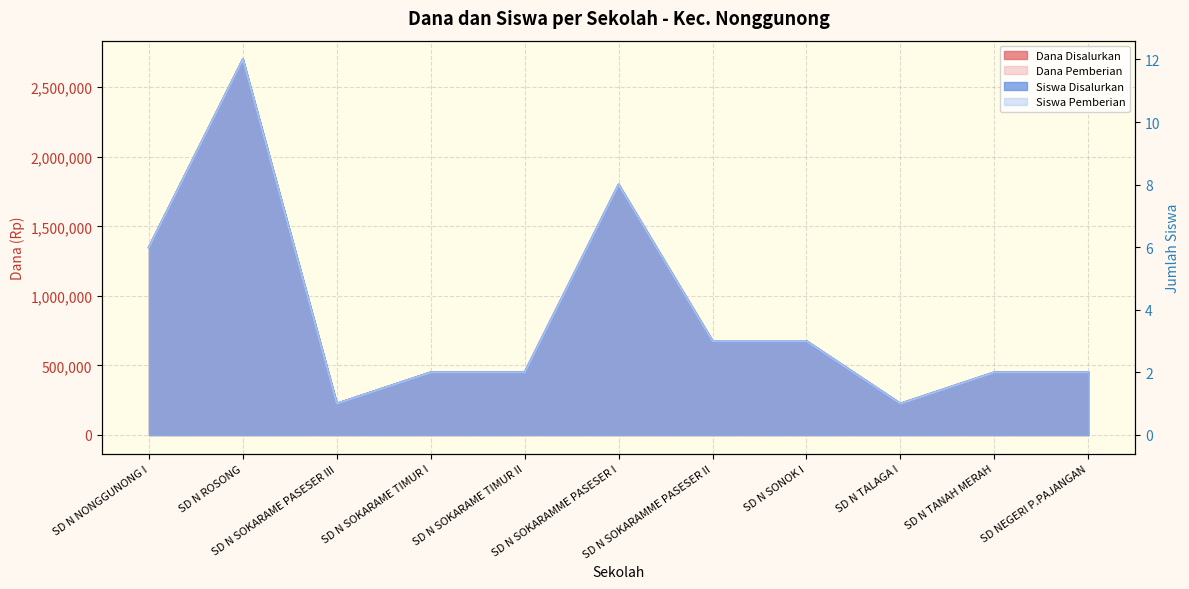

Which series changed the most between SD N SOKARAME TIMUR I and SD N SOKARAMME PASESER I?

Dana Disalurkan